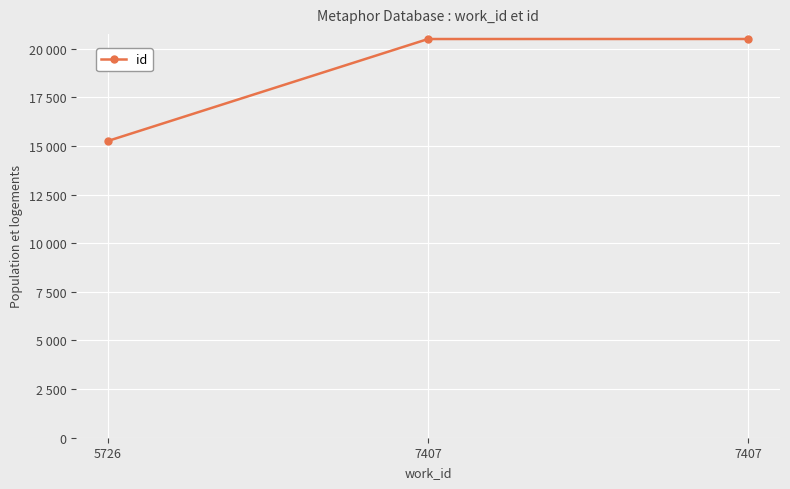

What is the difference between the maximum and minimum values?

5241